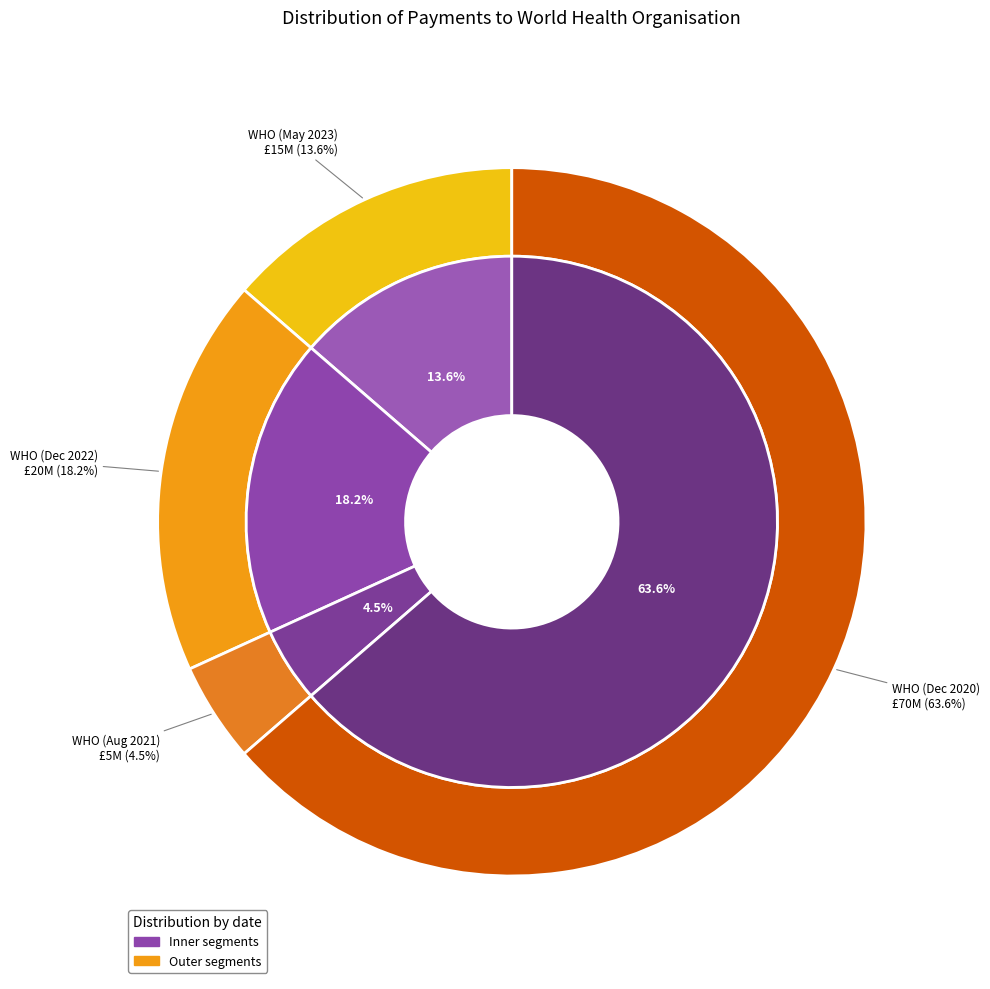

True or false: WHO (Dec 2020) accounts for 64% of the total.

True